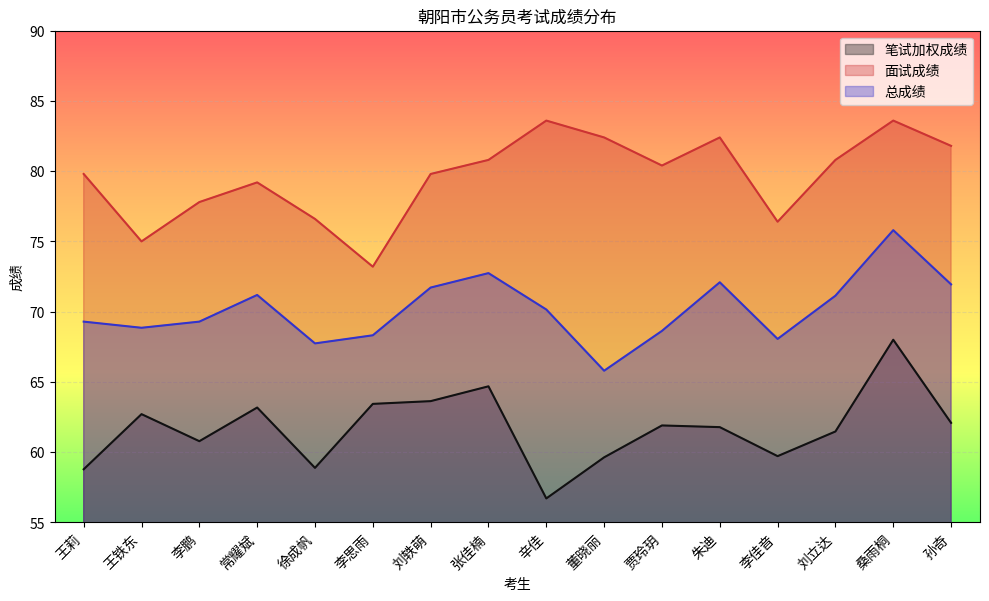

True or false: 总成绩 and 面试成绩 intersect in this chart.

False